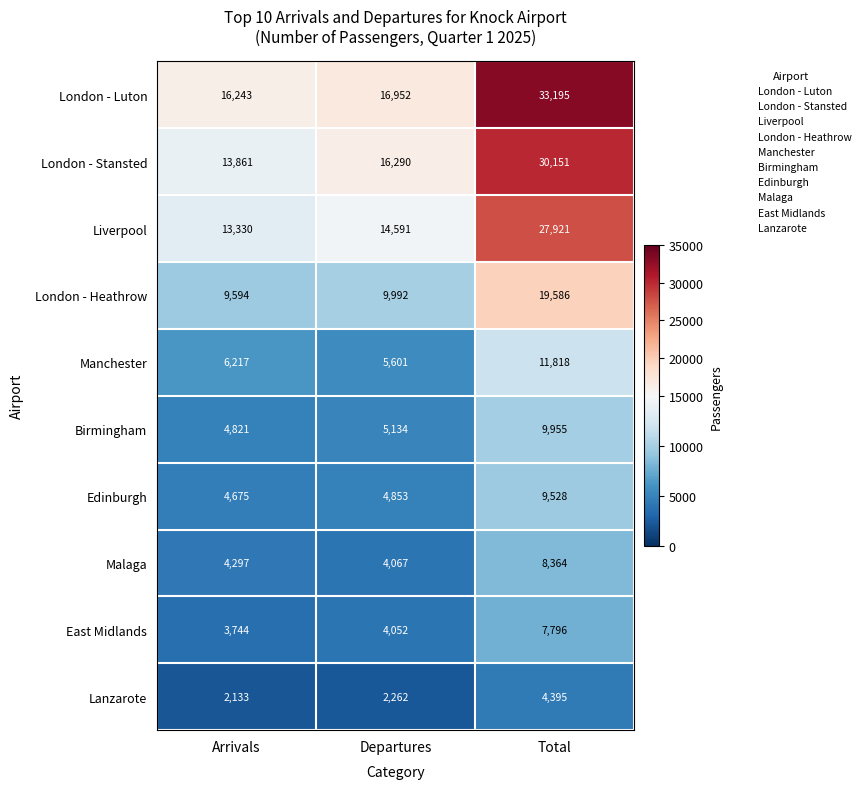

What is the sum of the London - Heathrow values at Total and Arrivals?

29180